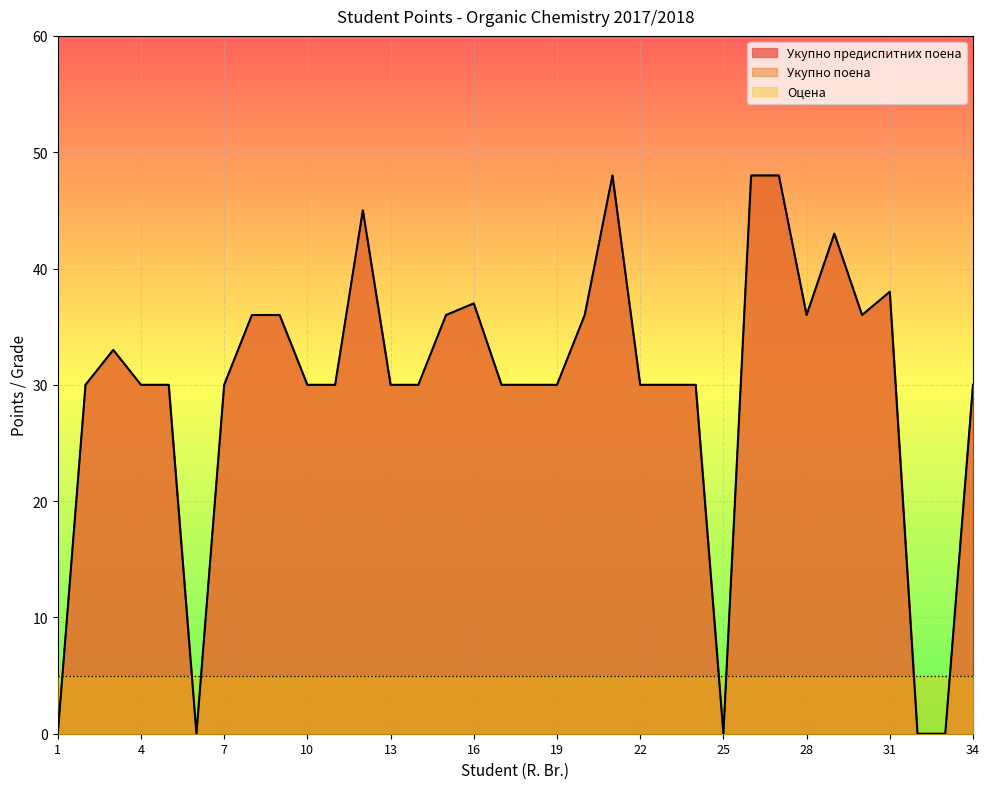

At which label is Укупно поена closest to 24?

2